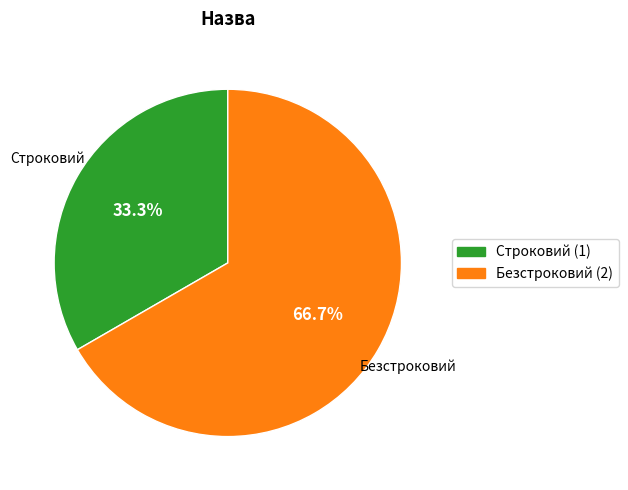

To the nearest percent, what is the difference between the largest and smallest slice percentages?

33%